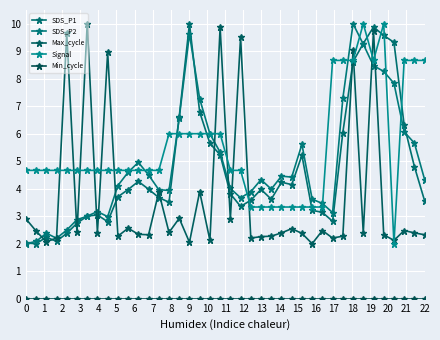

At how many categories does at least one series exceed 0?

40